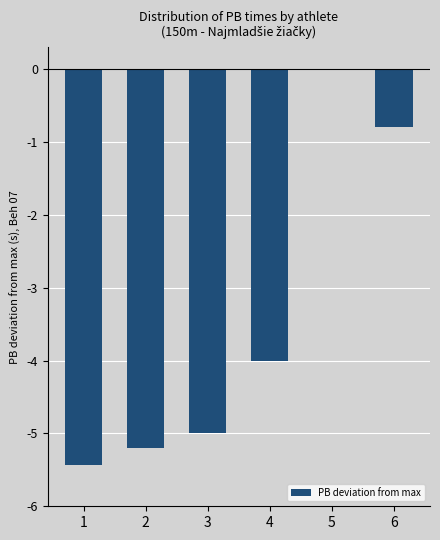

The value at 3 is -8.3. True or false?

False